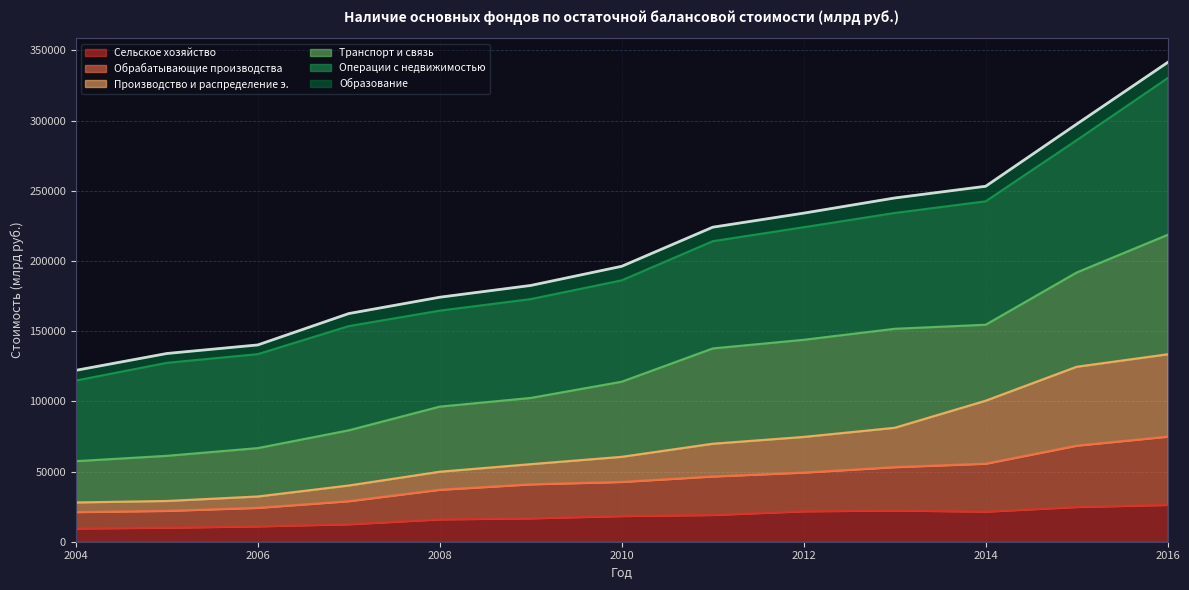

Between 2015 and 2008, which is larger?

2015